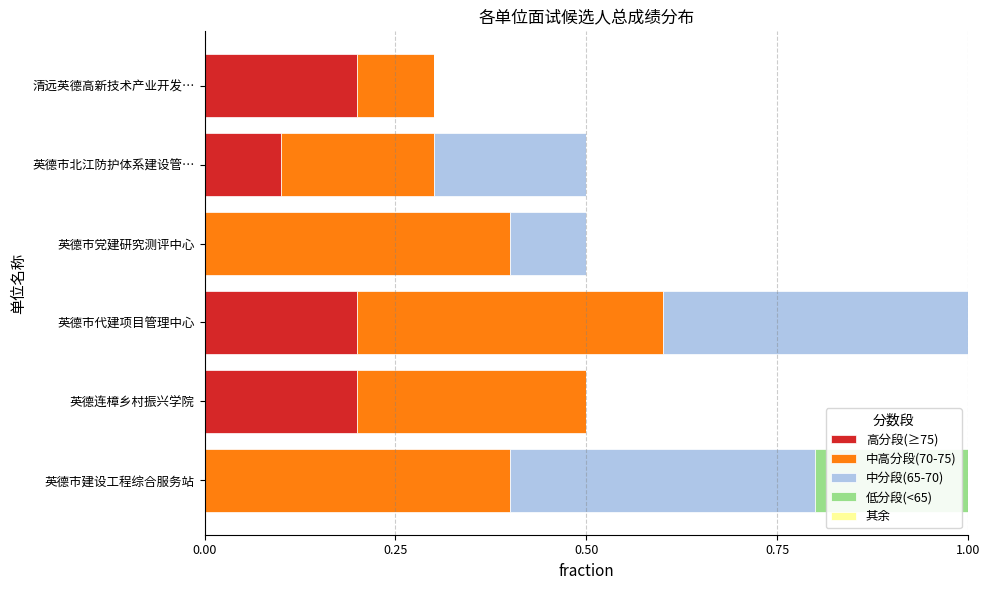

Is it true that 高分段(≥75) equals 0.2 at 清远英德高新技术产业开发…?

True